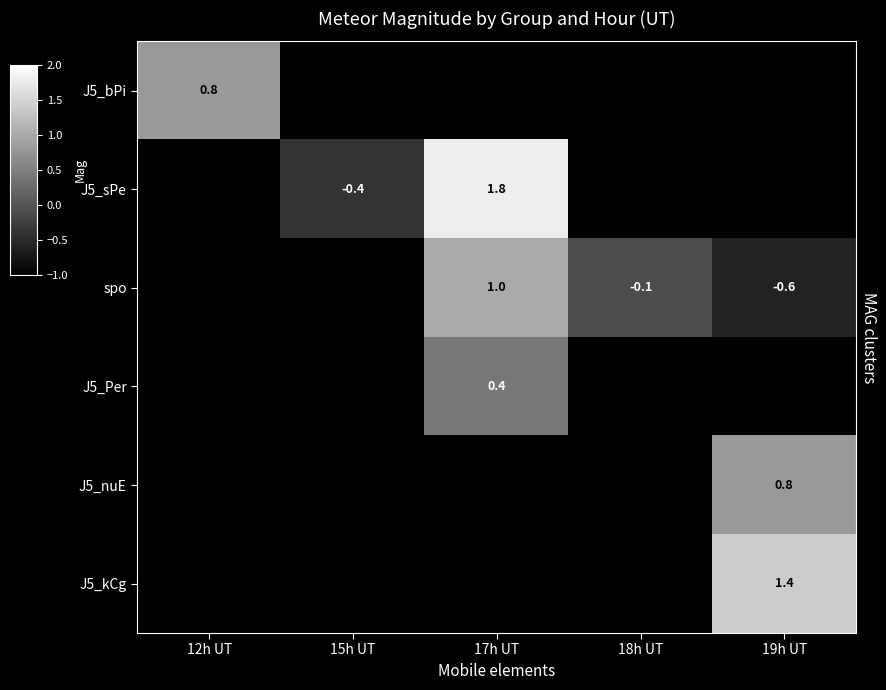

Rank the series by their maximum value, from lowest to highest.

J5_Per, J5_bPi, J5_nuE, spo, J5_kCg, J5_sPe